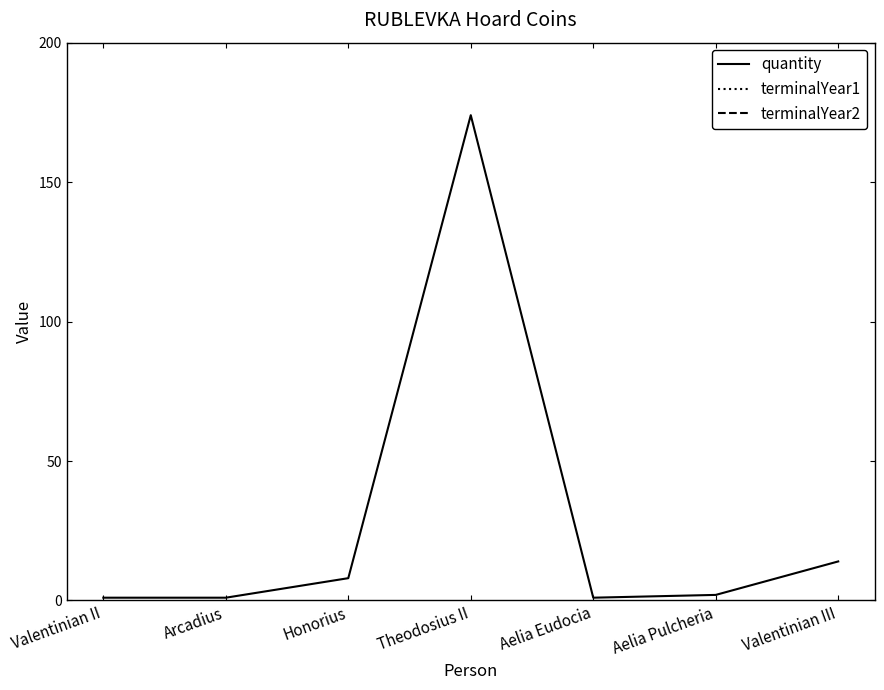

Which series has the largest total across all categories?

terminalYear2